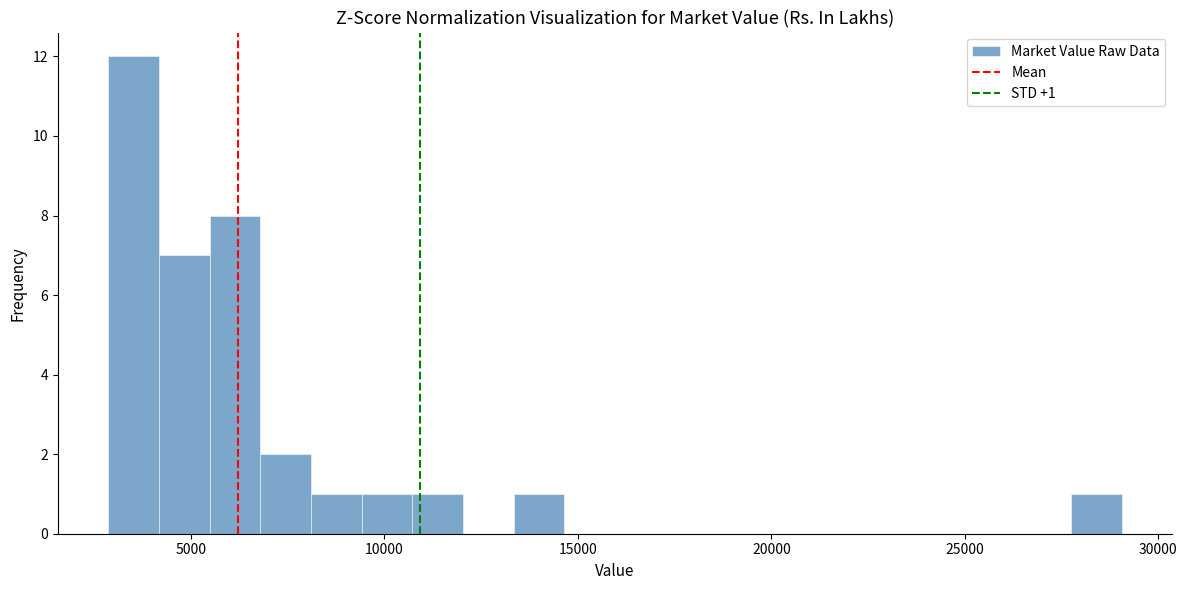

Read against the x-axis, roughly where is the centre of the tallest bar?

3500